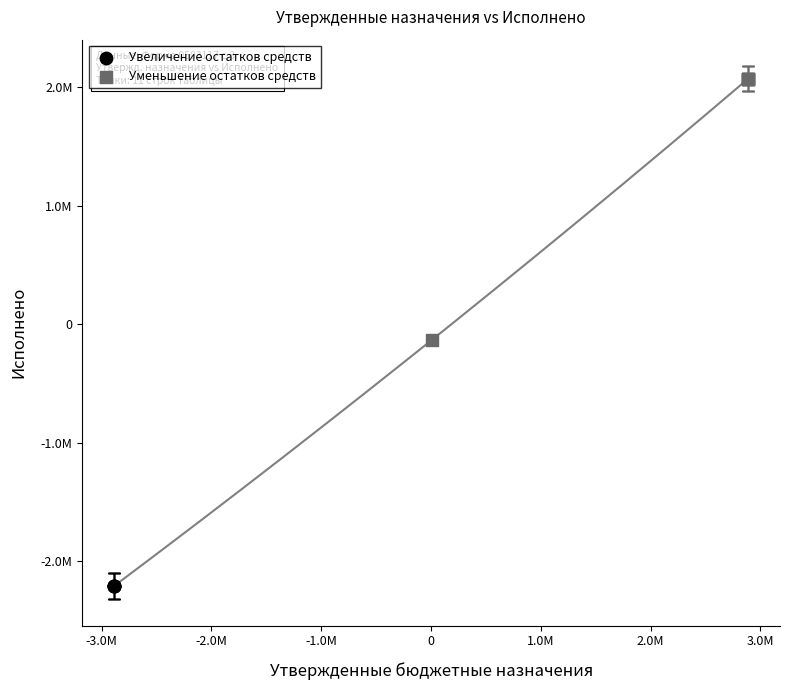

Which series contains the lowest Y value?

Увеличение остатков средств